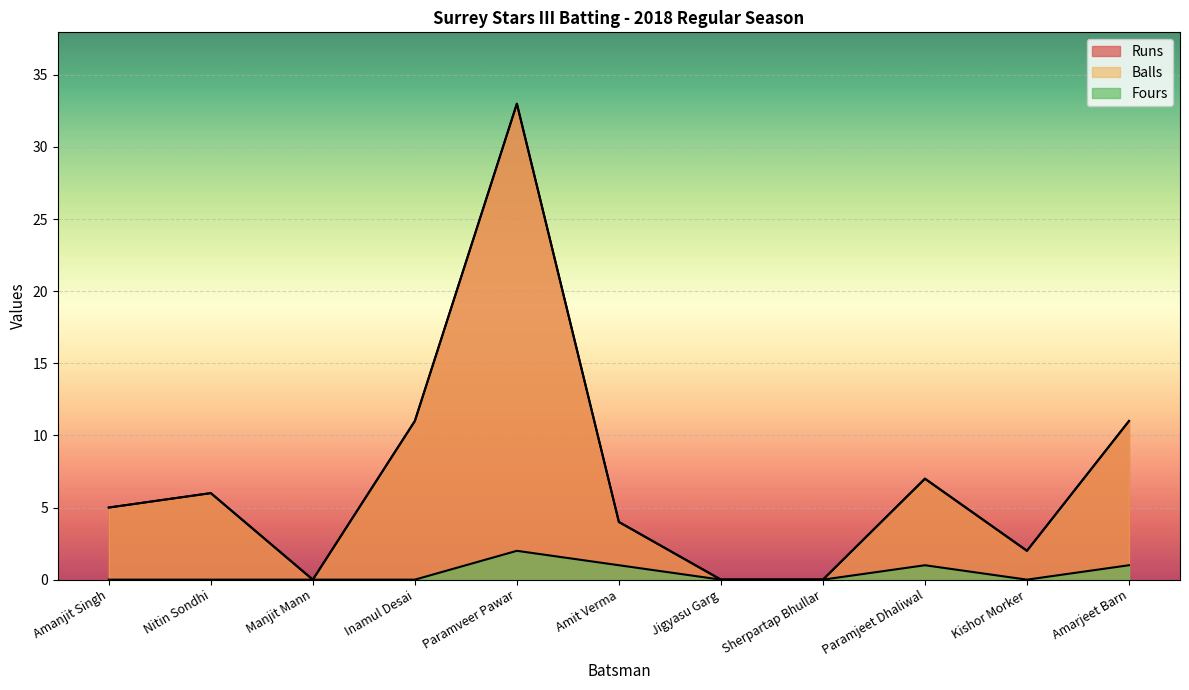

What is the difference between the Runs values at Paramveer Pawar and Sherpartap Bhullar?

33